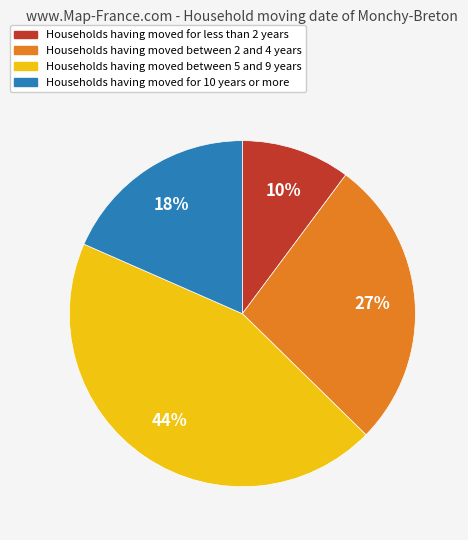

To the nearest percent, what is the average slice percentage?

25%